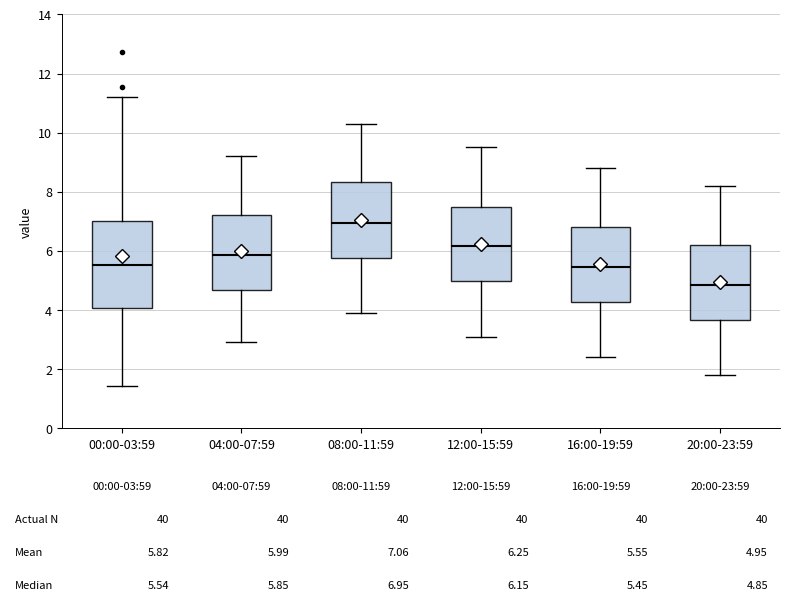

Which box is the tallest, from its lower edge to its upper edge?

00:00-03:59